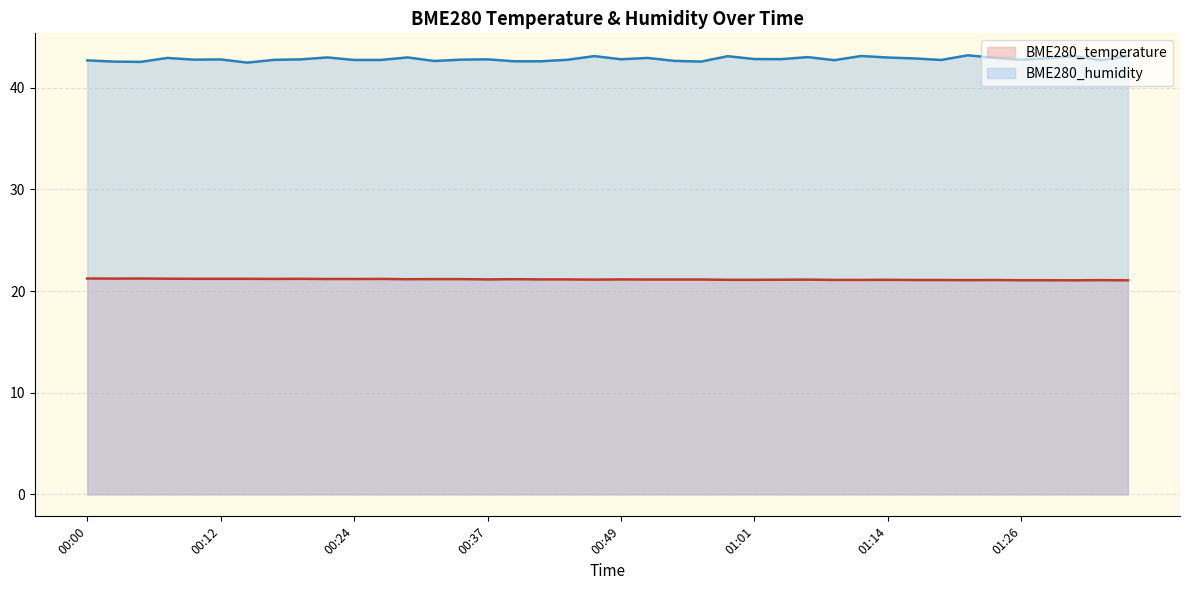

What is the difference between the maximum and minimum values in the BME280_temperature series?

0.2